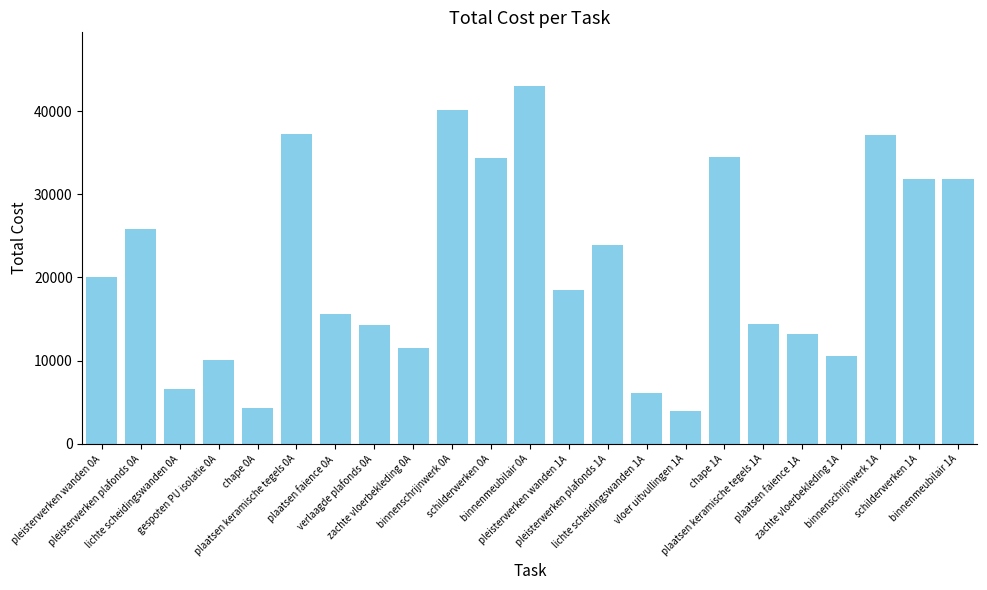

What is the label of the 14th bar from the right?

binnenschrijnwerk 0A